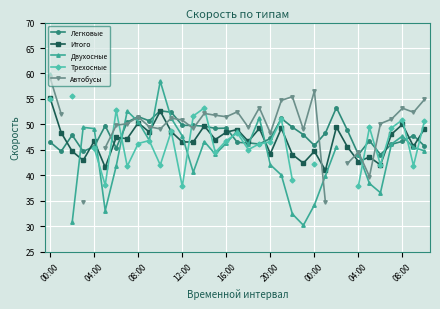

What is the value of the Двухосные point at the 23rd from the left?

32.4